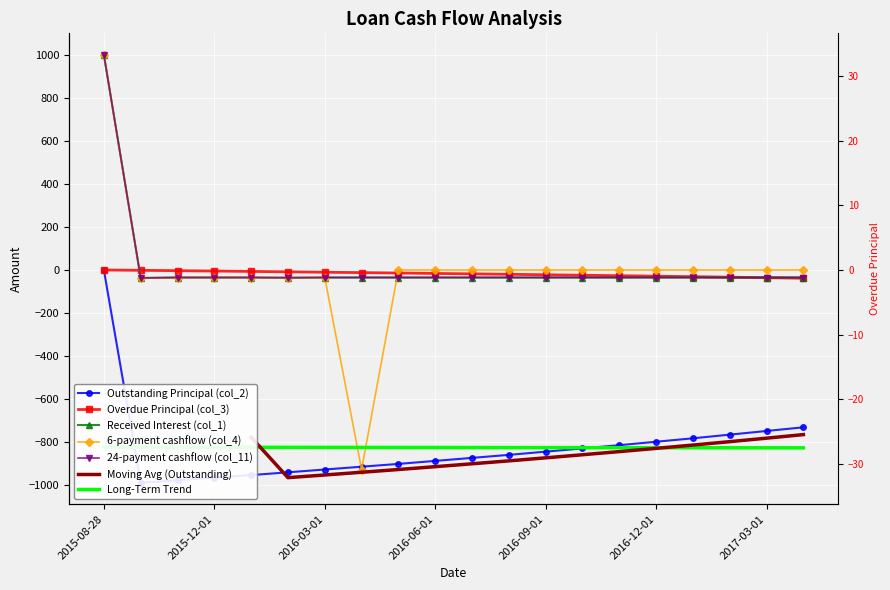

What is the difference between the Outstanding Principal (col_2) values at 2016-11-01 and 2016-04-01?

100.0